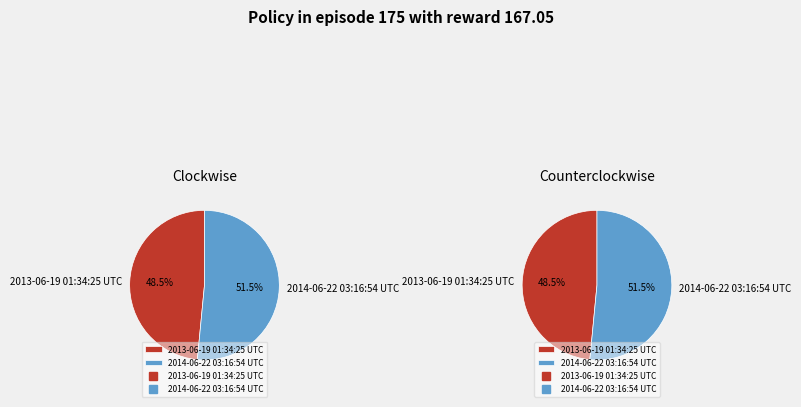

Is there a majority slice in this chart?

Yes